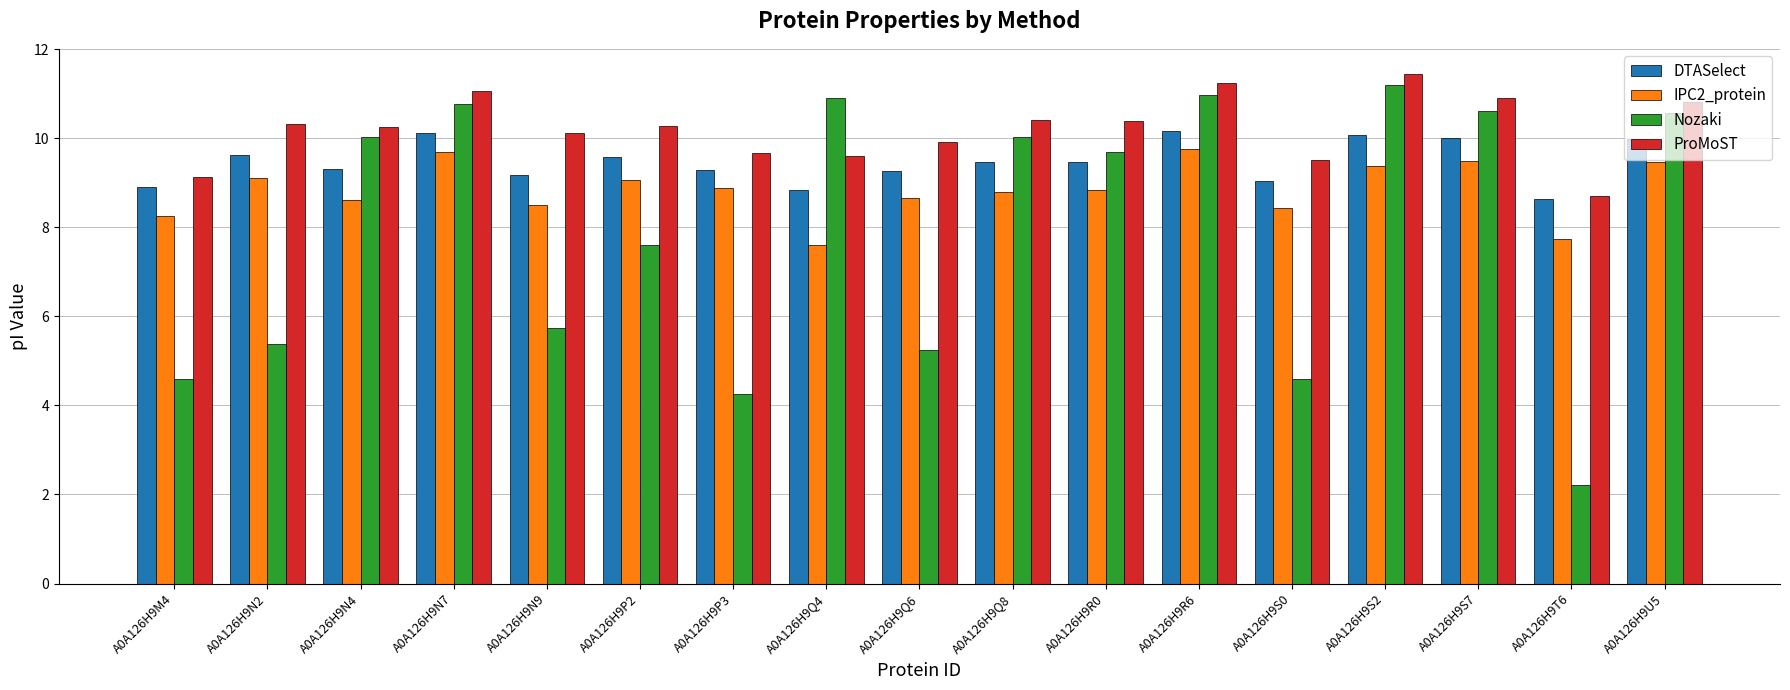

Which series changed the most between A0A126H9M4 and A0A126H9U5?

Nozaki